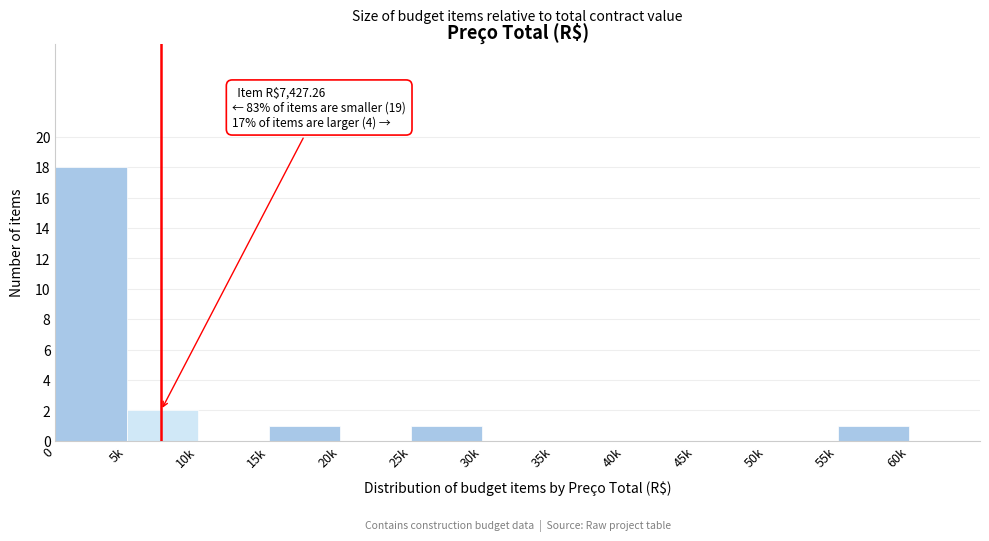

Reading right to left, what are all the values shown in this chart?

60k=0	55k=1	50k=0	45k=0	40k=0	35k=0	30k=0	25k=1	20k=0	15k=1	10k=0	5k=2	0=18